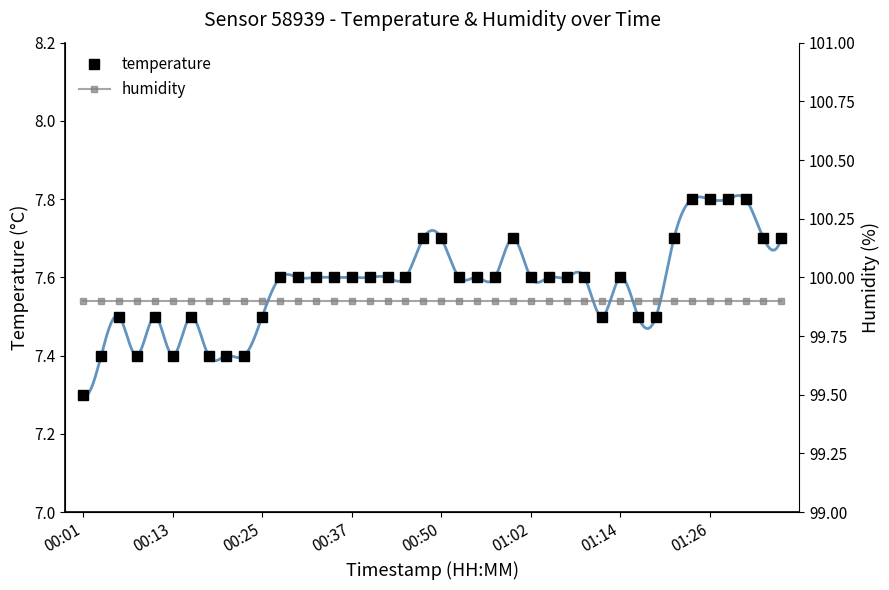

True or false: humidity has more than 0 points higher than both neighbors.

False